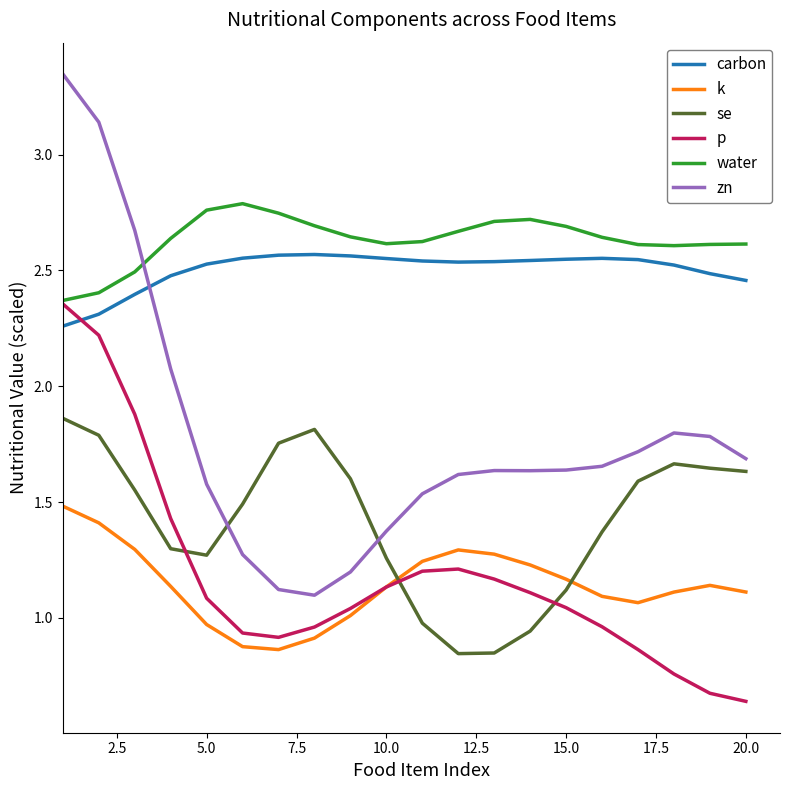

What are all the series names shown in the legend?

carbon, k, se, p, water, zn